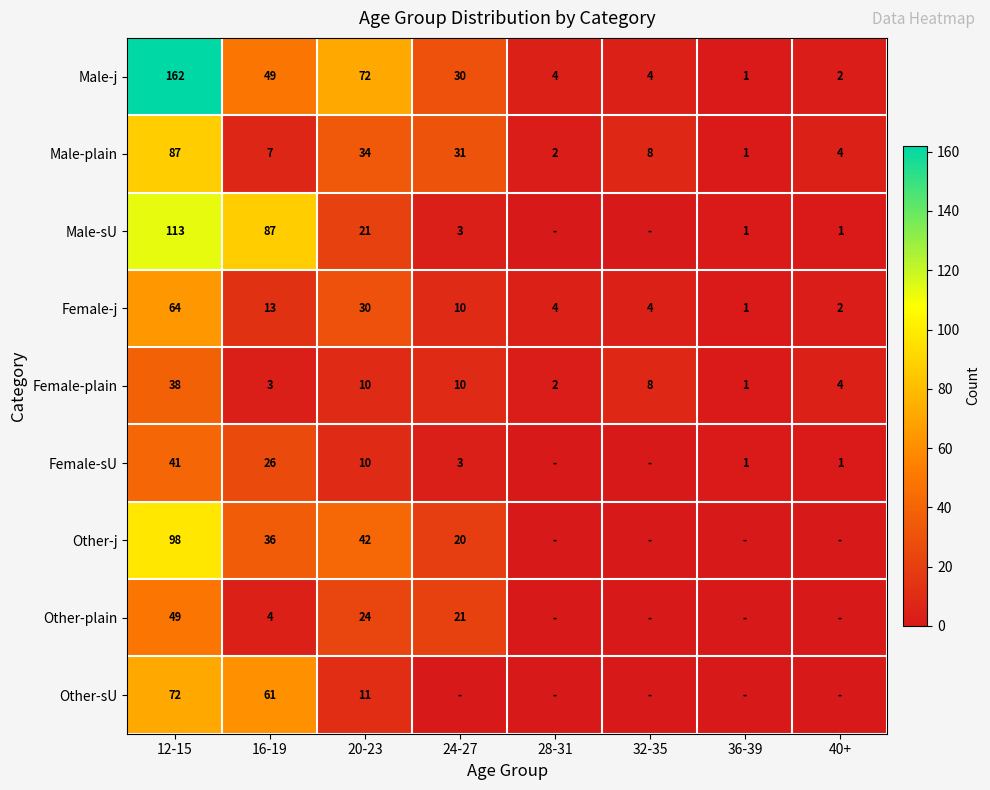

The Male-sU series shows 34 at 16-19. True or false?

False